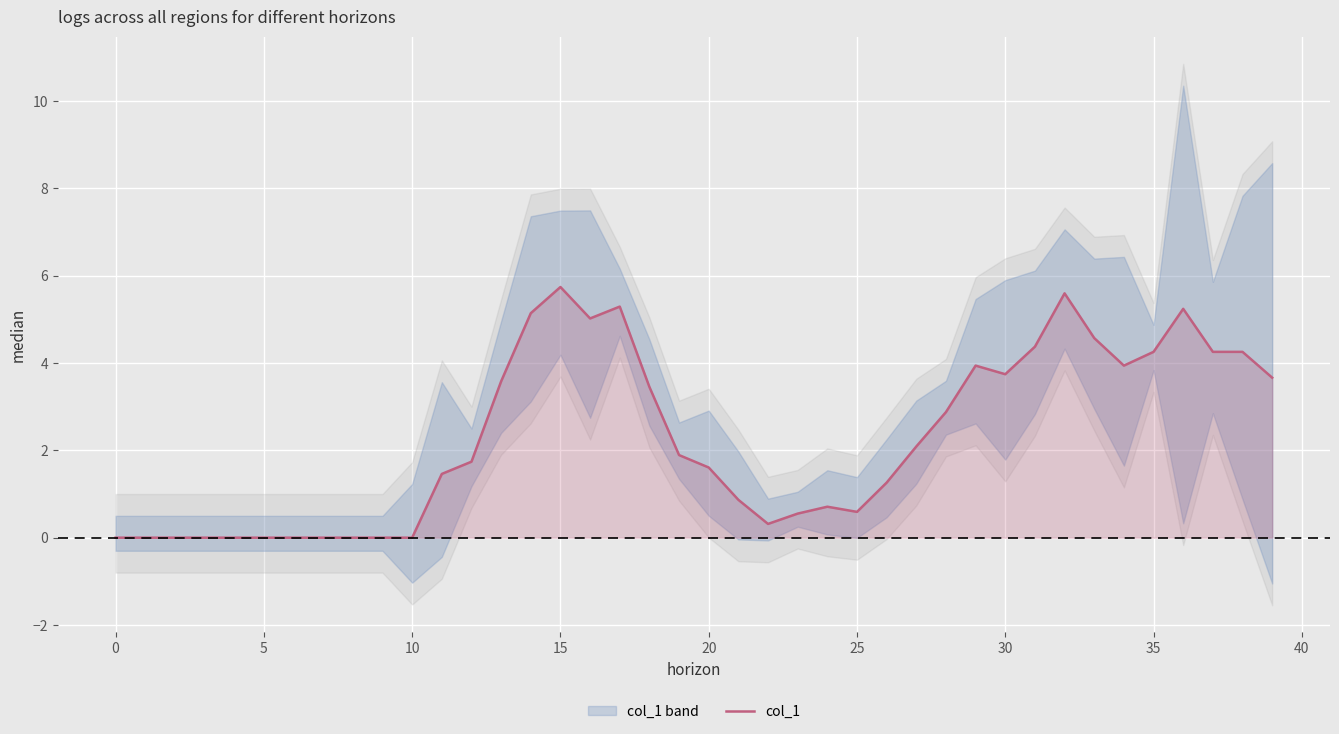

What is the maximum value for col_1?

5.7